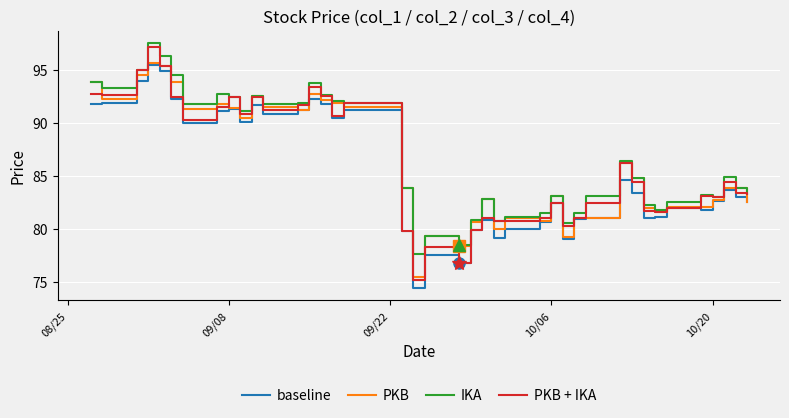

Which series has the largest range (max minus min)?

PKB + IKA